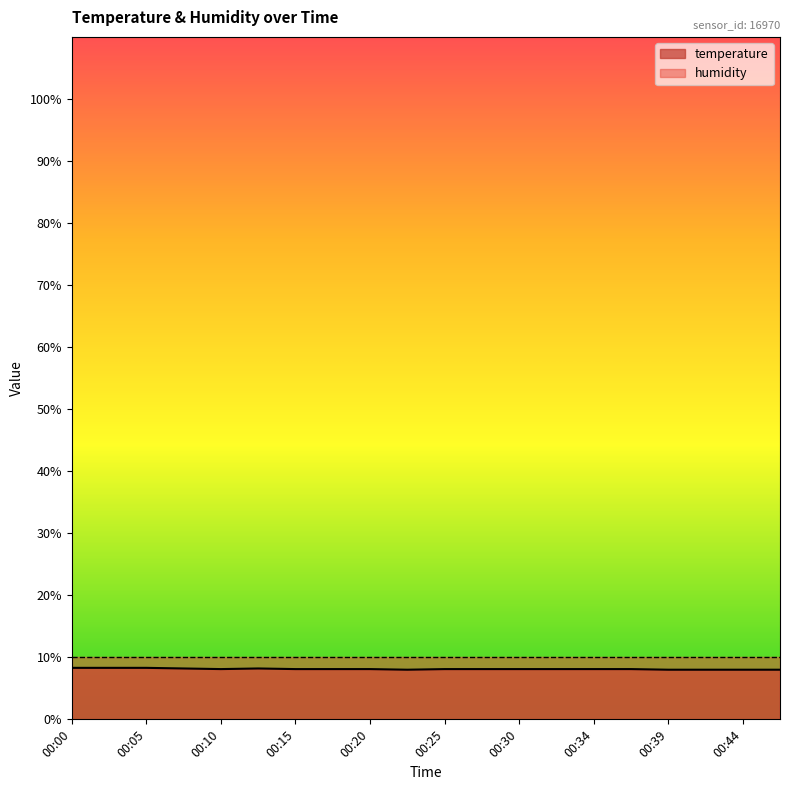

List the labels in order of value, largest first.

00:00, 00:02, 00:05, 00:07, 00:12, 00:10, 00:15, 00:17, 00:20, 00:25, 00:27, 00:30, 00:32, 00:34, 00:37, 00:22, 00:39, 00:42, 00:44, 00:47